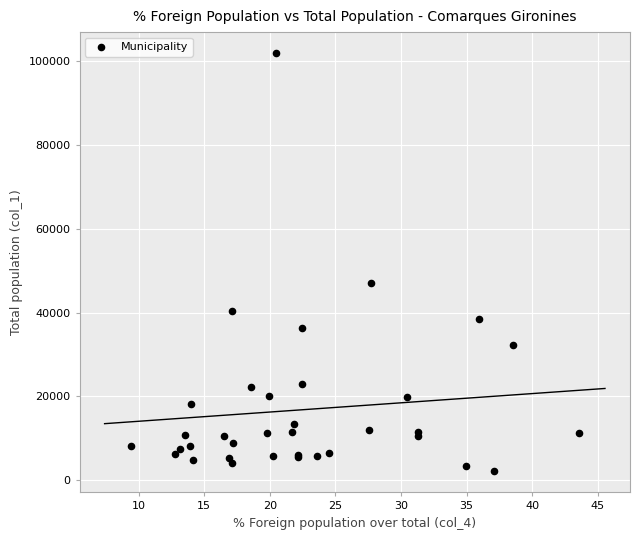

What Y value in the scatter plot is closest to 52007?

47043